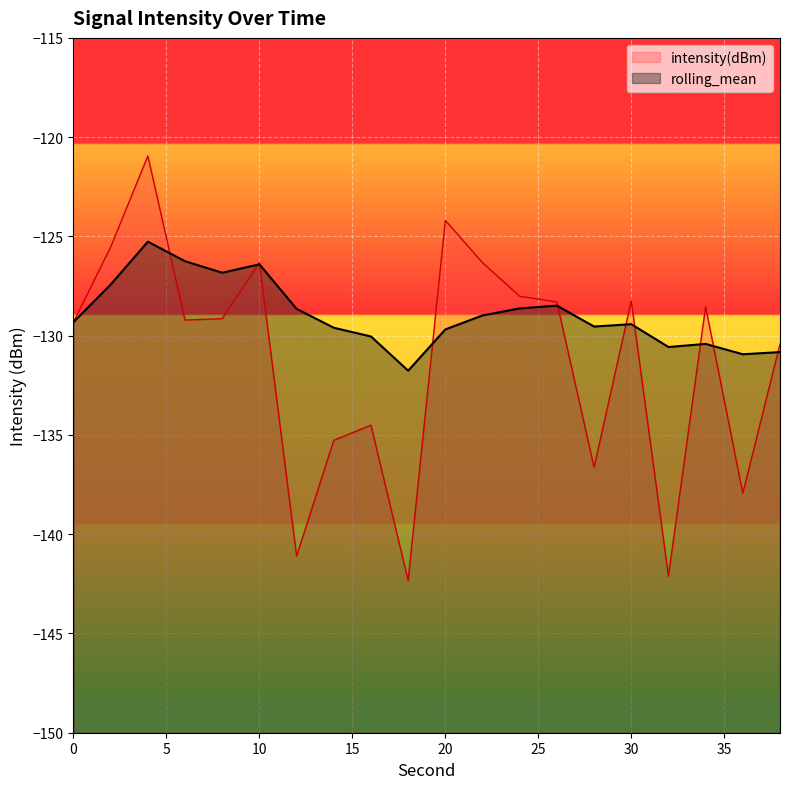

What is the approximate value of intensity(dBm) at 34?

-128.5